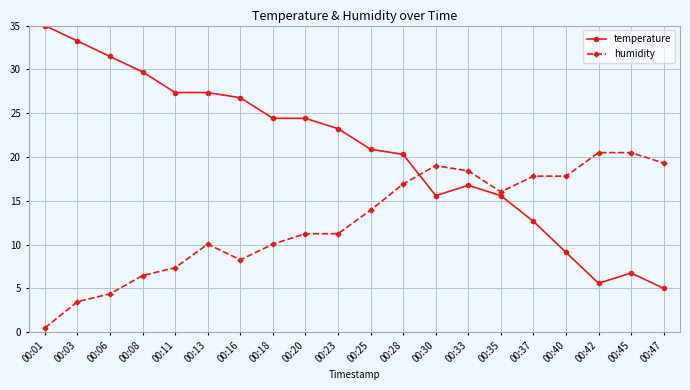

Rank the series by their maximum value, from lowest to highest.

humidity, temperature